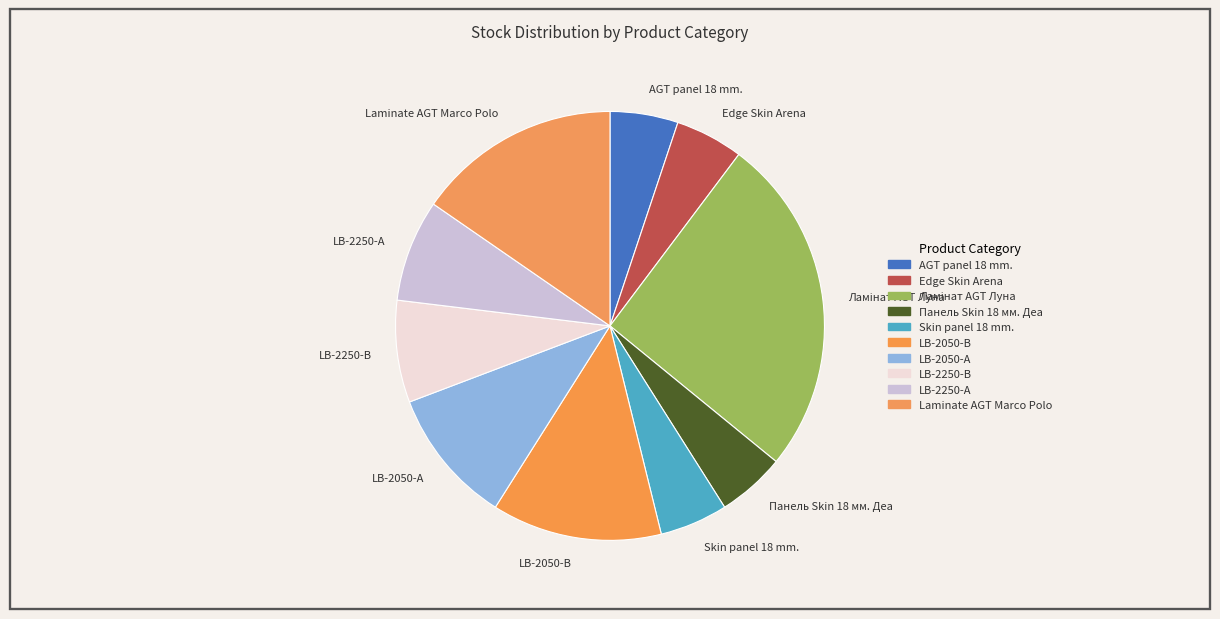

Is there a majority slice in this chart?

No